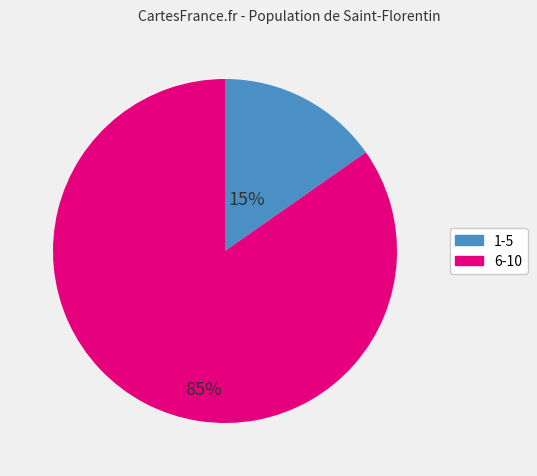

Is there a majority slice in this chart?

Yes